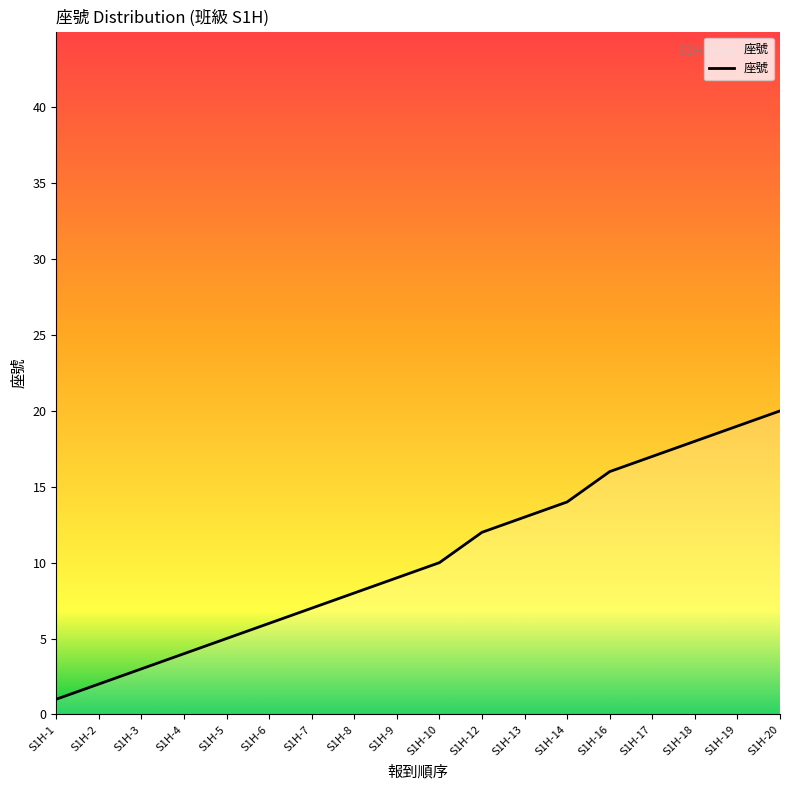

How many lines are shown in the chart?

1